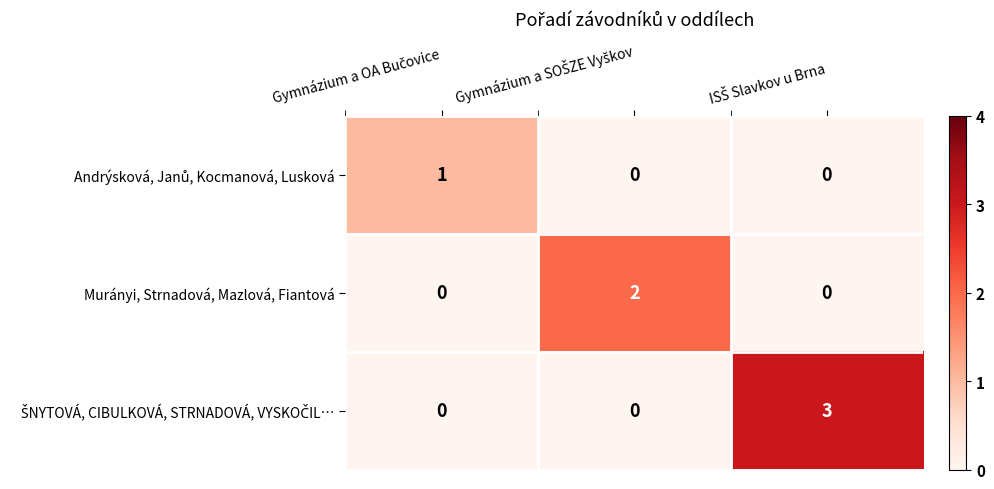

At how many categories does at least one series exceed 0?

3